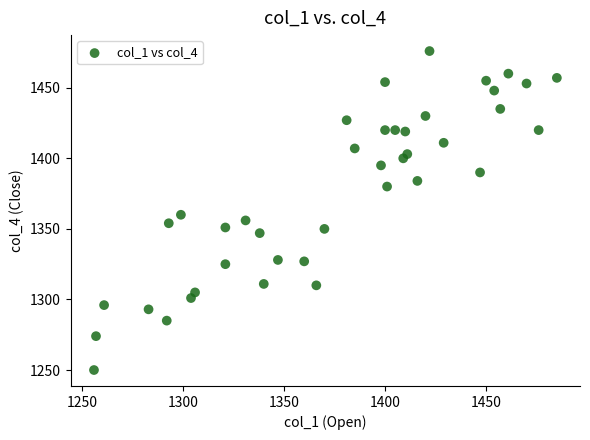

What is the range of Y values (max minus min)?

226